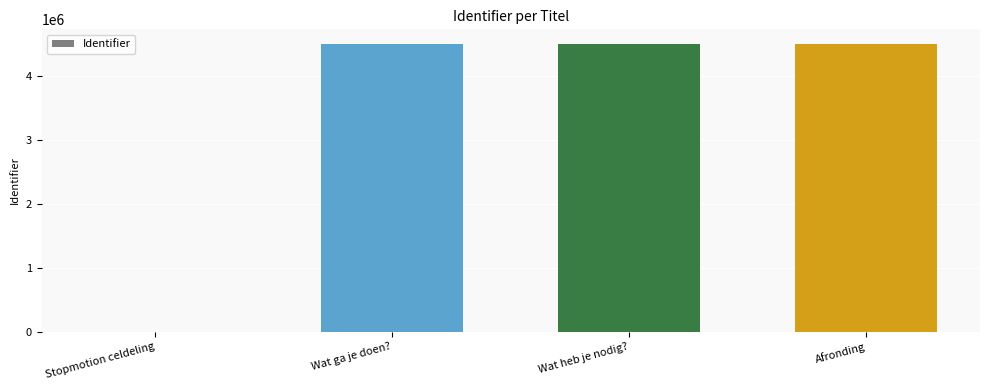

The chart shows a value of 4511081 at Wat ga je doen?. True or false?

True